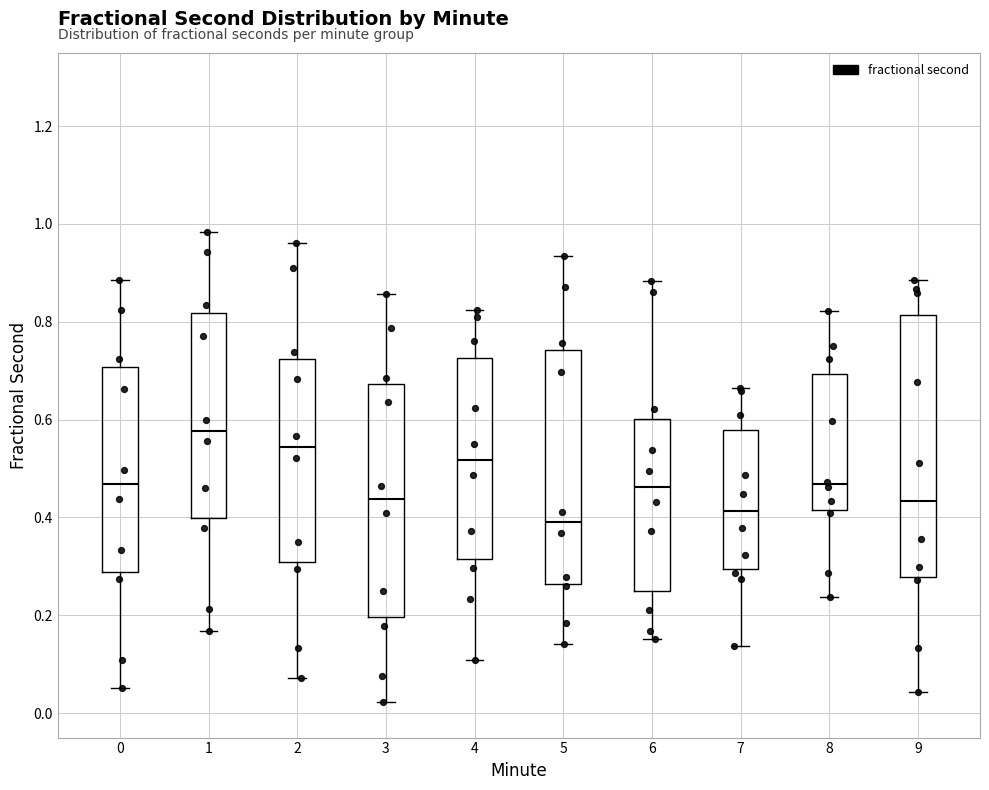

Reading left to right, transcribe this box plot: for each box, give where its median line is, the range the box spans, and where its two whiskers end, as read against the y-axis. The values are not printed on the chart, so give them approximately, as read against the axis.

0: median 0.46, box 0.28 to 0.70, whiskers 0.06 to 0.88
1: median 0.58, box 0.40 to 0.82, whiskers 0.16 to 0.98
2: median 0.54, box 0.30 to 0.72, whiskers 0.08 to 0.96
3: median 0.44, box 0.20 to 0.68, whiskers 0.02 to 0.86
4: median 0.52, box 0.32 to 0.72, whiskers 0.10 to 0.82
5: median 0.38, box 0.26 to 0.74, whiskers 0.14 to 0.94
6: median 0.46, box 0.26 to 0.60, whiskers 0.16 to 0.88
7: median 0.42, box 0.30 to 0.58, whiskers 0.14 to 0.66
8: median 0.46, box 0.42 to 0.70, whiskers 0.24 to 0.82
9: median 0.44, box 0.28 to 0.82, whiskers 0.04 to 0.88